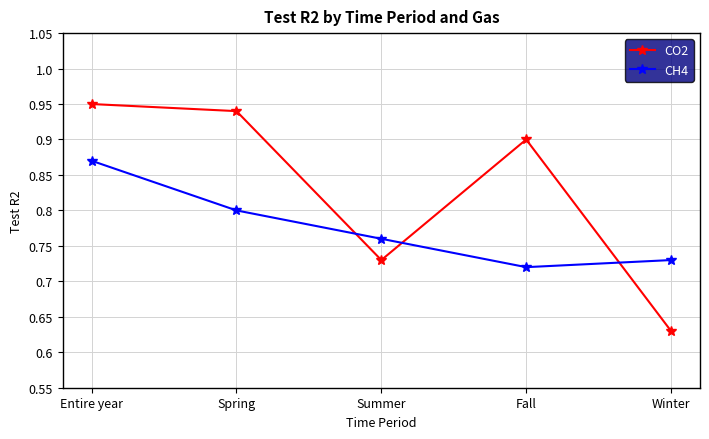

Which series changed the most between Entire year and Fall?

CH4